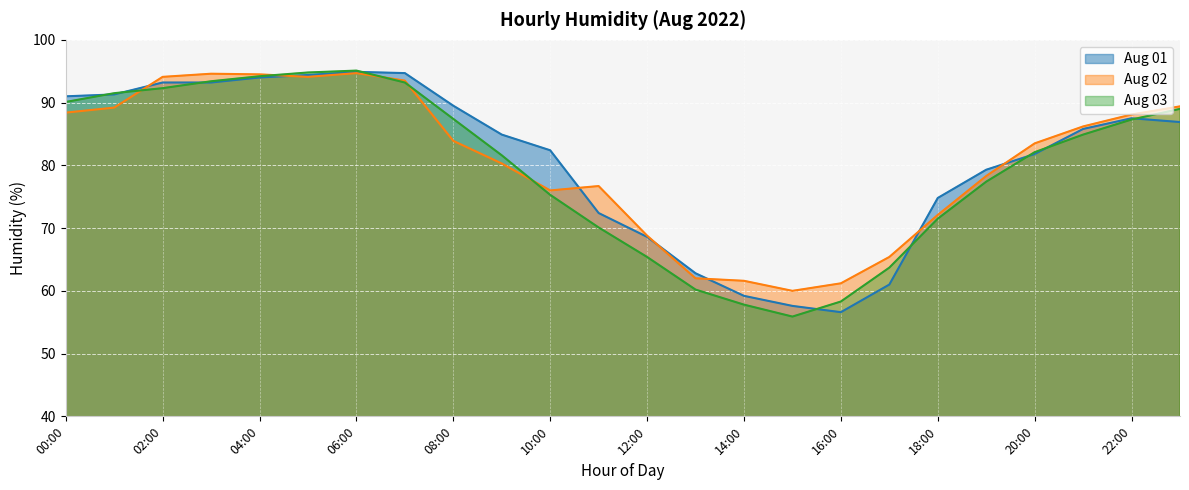

Rank the categories by Aug 03 value from highest to lowest.

06:00, 05:00, 04:00, 03:00, 07:00, 02:00, 01:00, 00:00, 23:00, 08:00, 22:00, 21:00, 20:00, 09:00, 19:00, 10:00, 18:00, 11:00, 12:00, 17:00, 13:00, 16:00, 14:00, 15:00